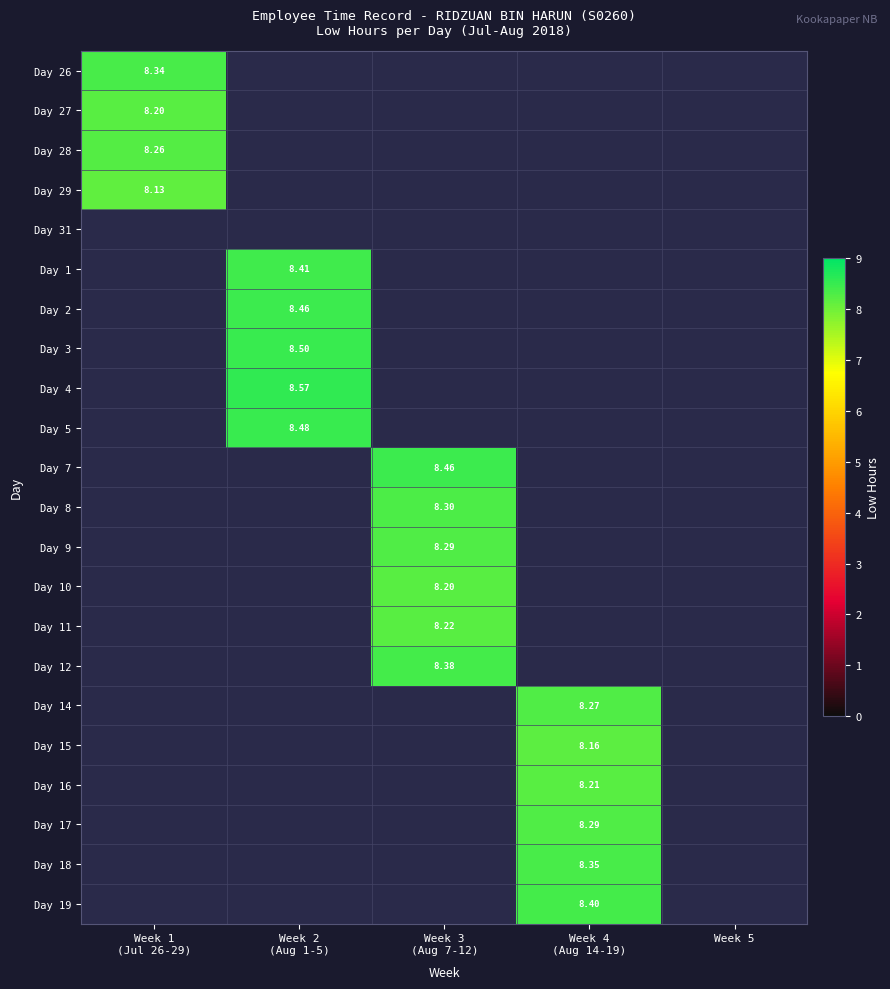

At Week 2 (Aug 1-5), list the series in order from largest to smallest.

Day 4, Day 3, Day 5, Day 2, Day 1, Day 26, Day 27, Day 28, Day 29, Day 31, Day 7, Day 8, Day 9, Day 10, Day 11, Day 12, Day 14, Day 15, Day 16, Day 17, Day 18, Day 19